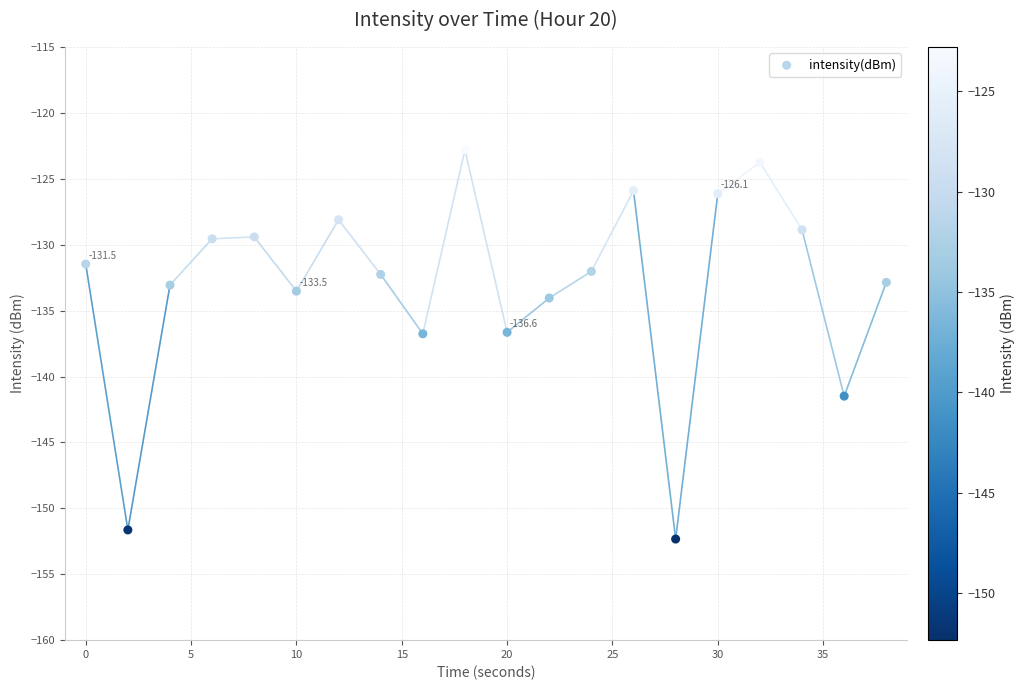

What is the range of X values (max minus min)?

38.0